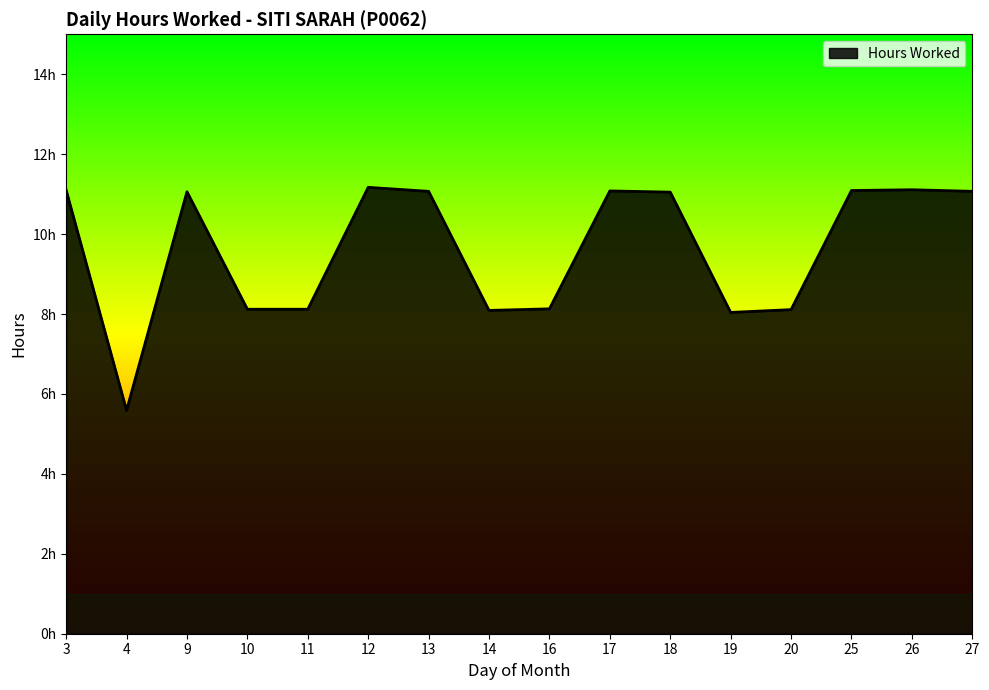

Does the chart display data point markers on the line(s)?

No